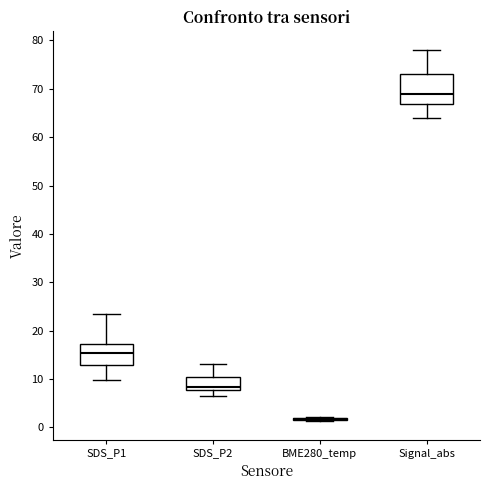

Comparing the boxes themselves (not the whiskers), which one is the tallest?

Signal_abs